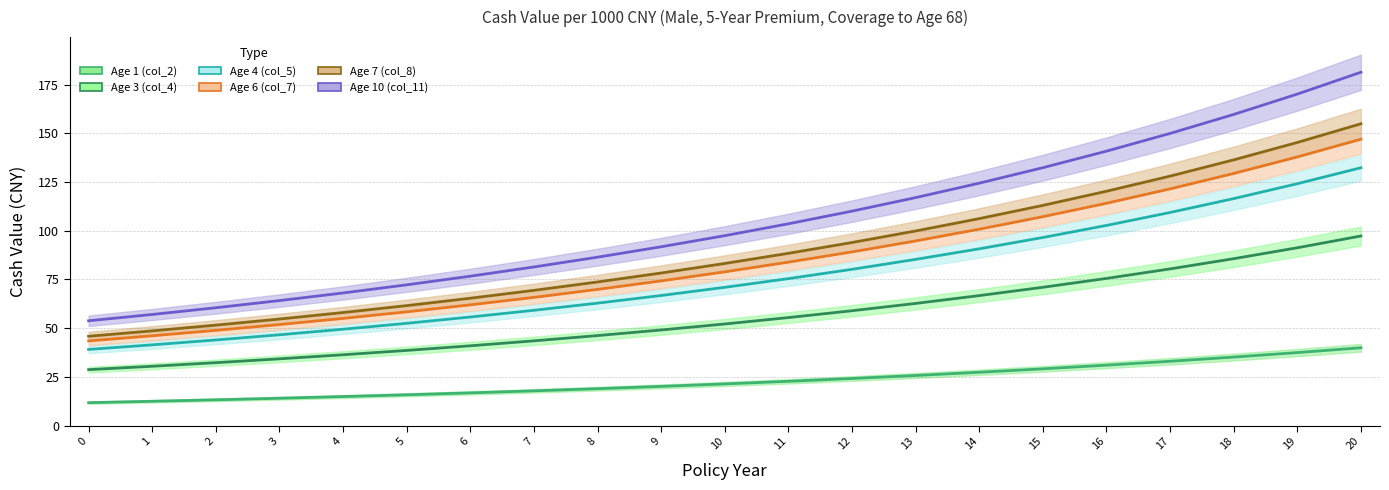

What is the value of the Age 6 (col_7) point at the 17th from the left?

114.1